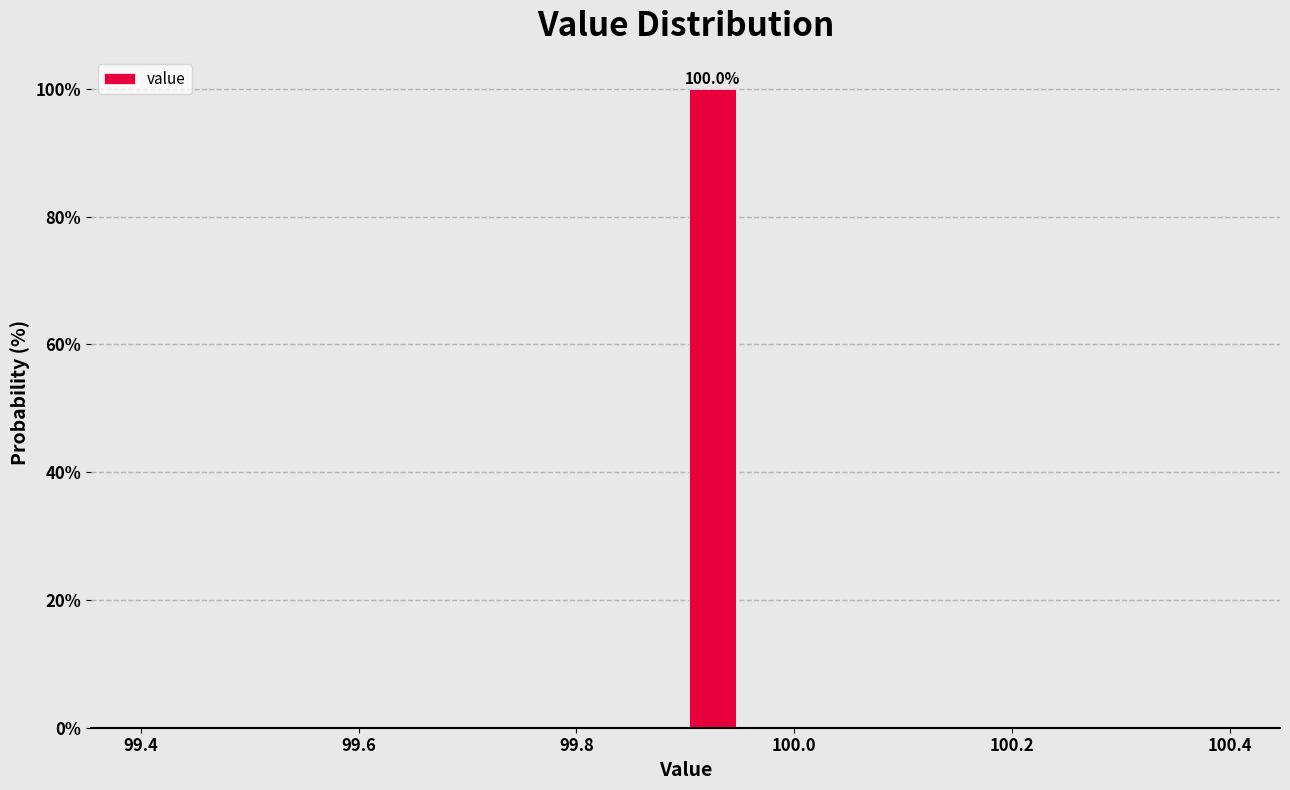

Around what value on the x-axis is the tallest bar? Give the approximate position of its centre, as read against the axis.

99.92